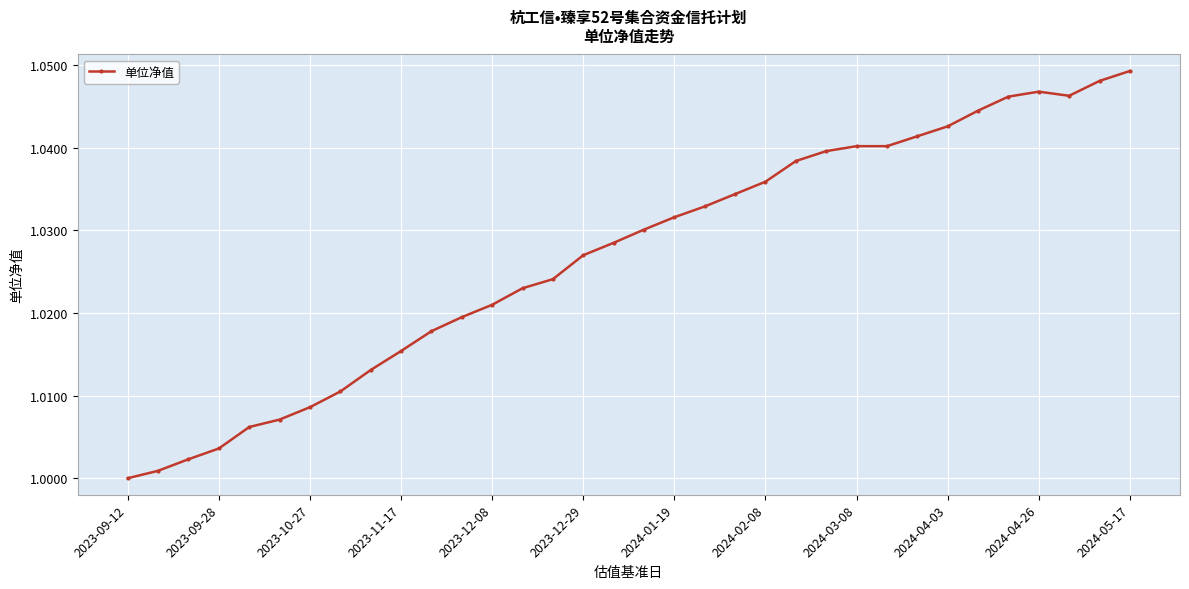

True or false: the data has more than 0 interior local peaks.

True